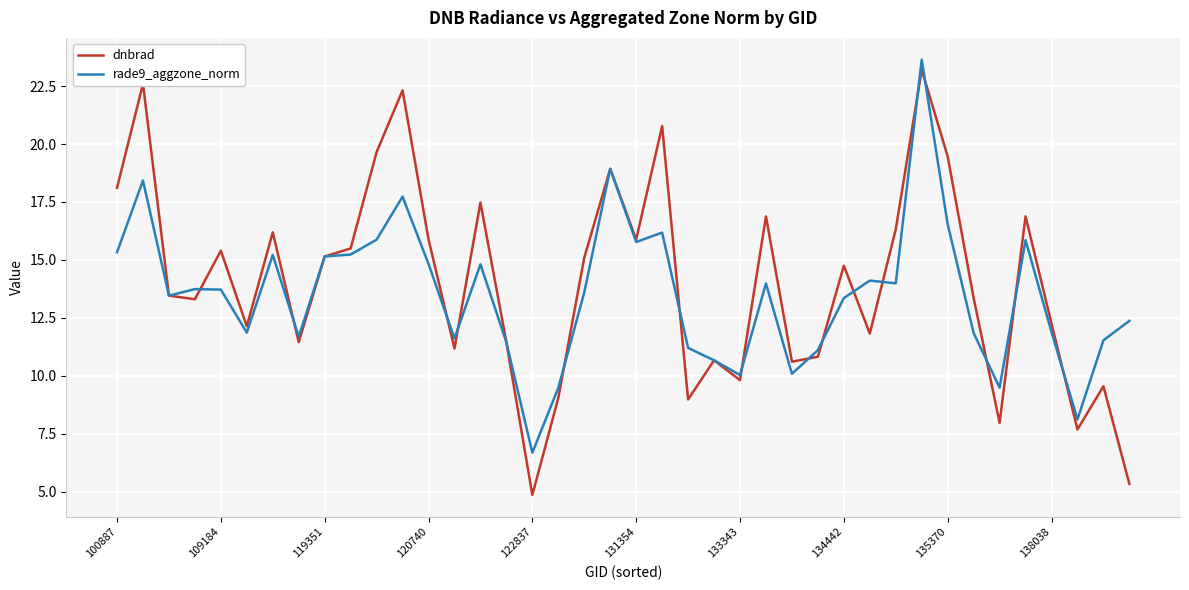

How many lines are shown in the chart?

2